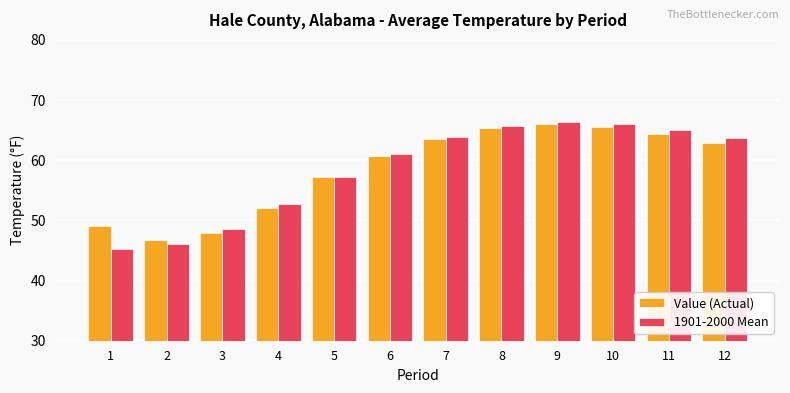

The value of Value (Actual) at 1 is 27.5. True or false?

False